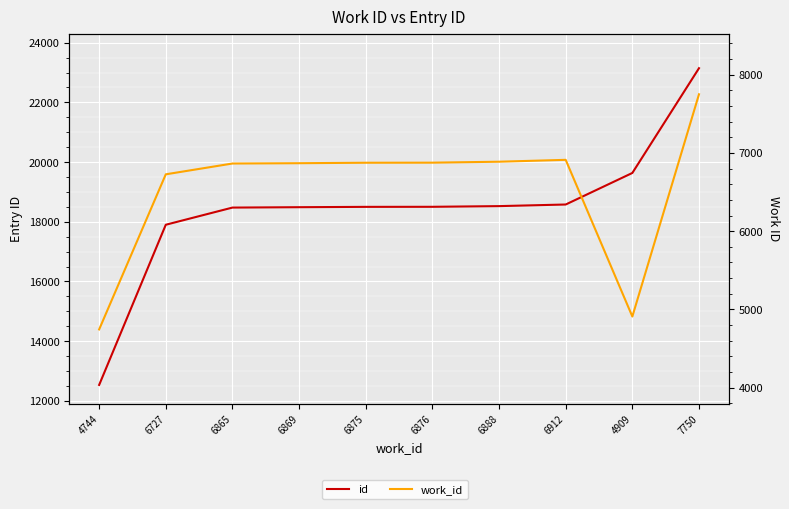

Between 4909 and 6912, which is larger?

4909